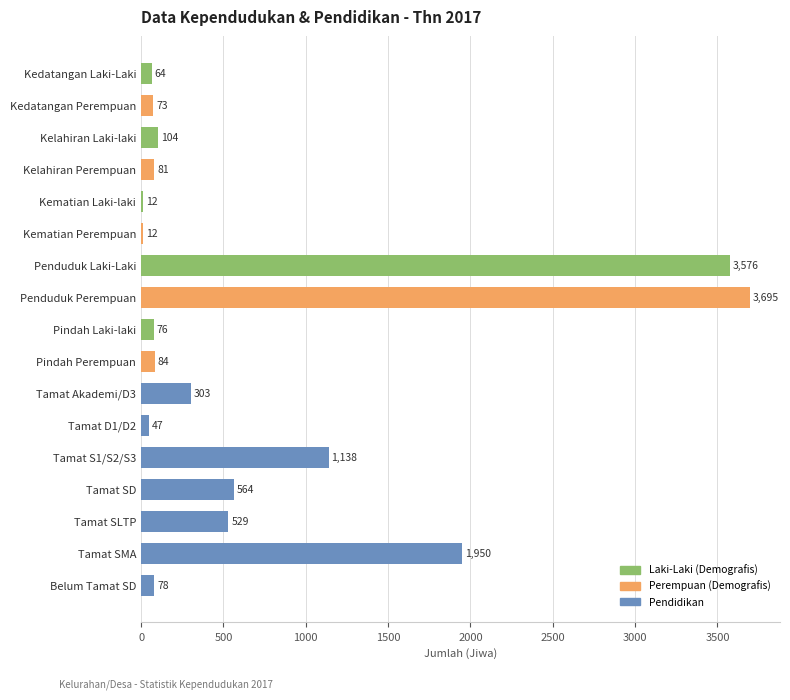

Is it true that the value at Tamat SLTP is 940?

False